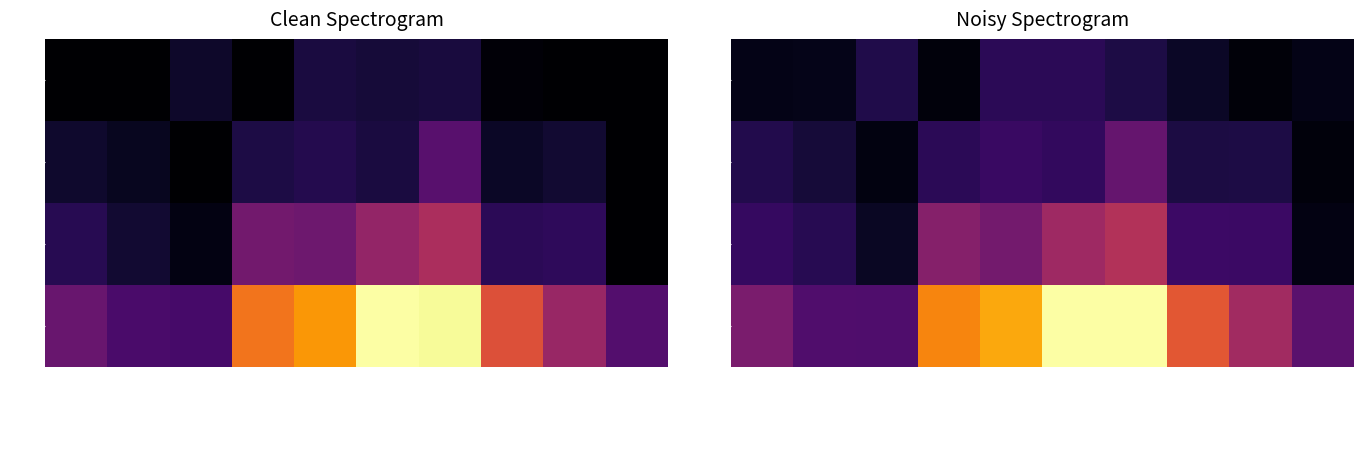

At which category is the sum across all series the highest?

Kec. Bunta